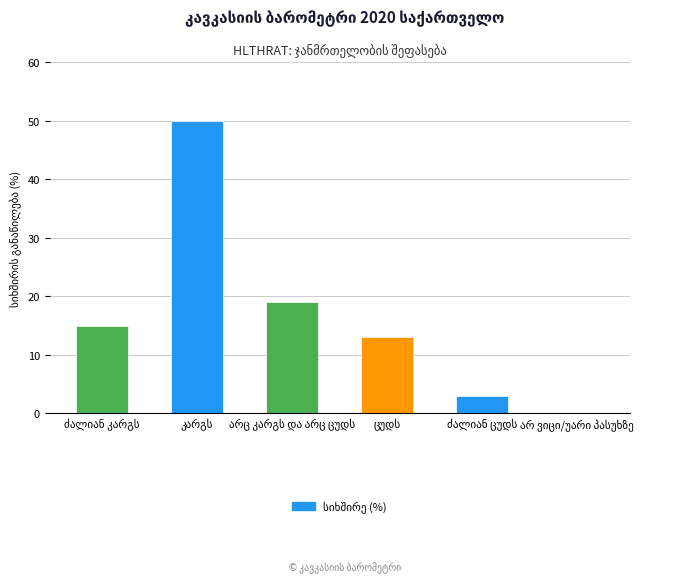

What is the maximum value shown in the chart?

50